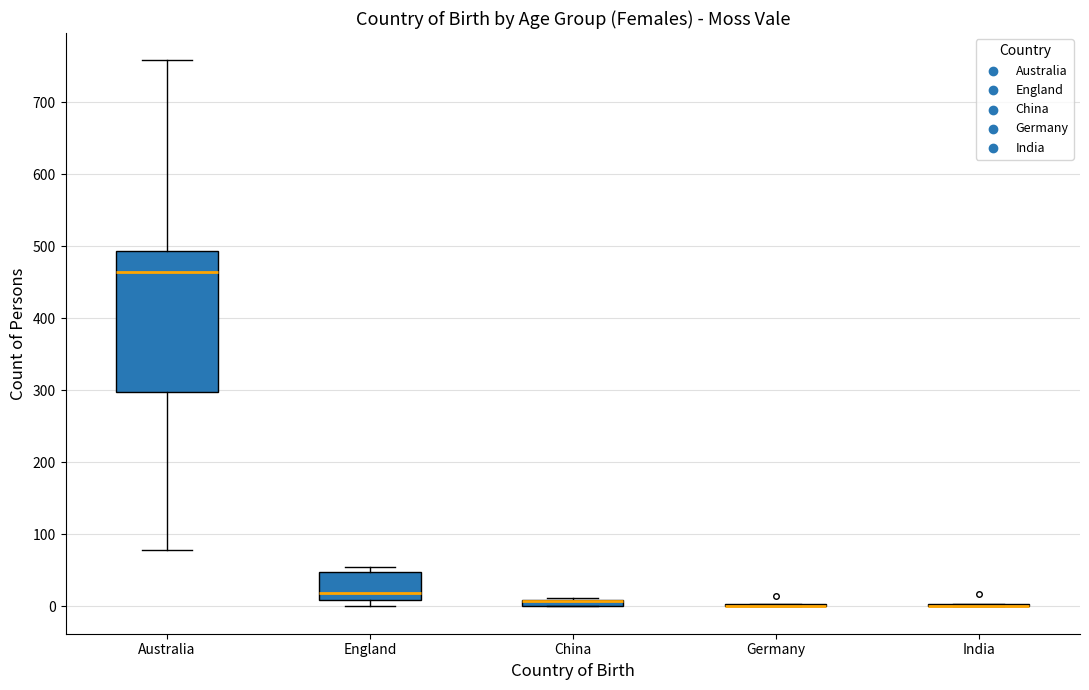

Where is the lower edge of the box for Australia on the y-axis? The values are not printed on the chart, so give them approximately, as read against the axis.

300